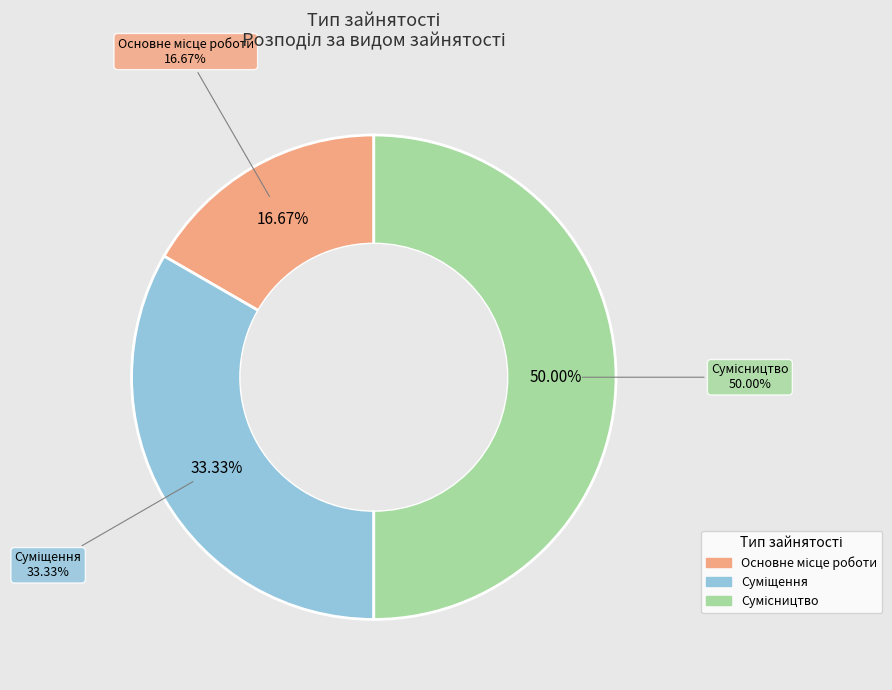

What is the change in value from Основне місце роботи to Суміщення?

+1